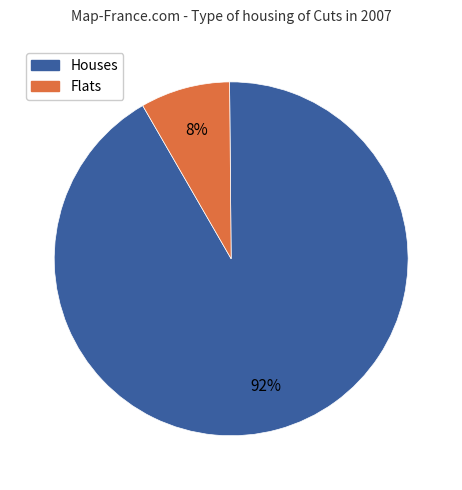

Does any single category account for the majority?

Yes